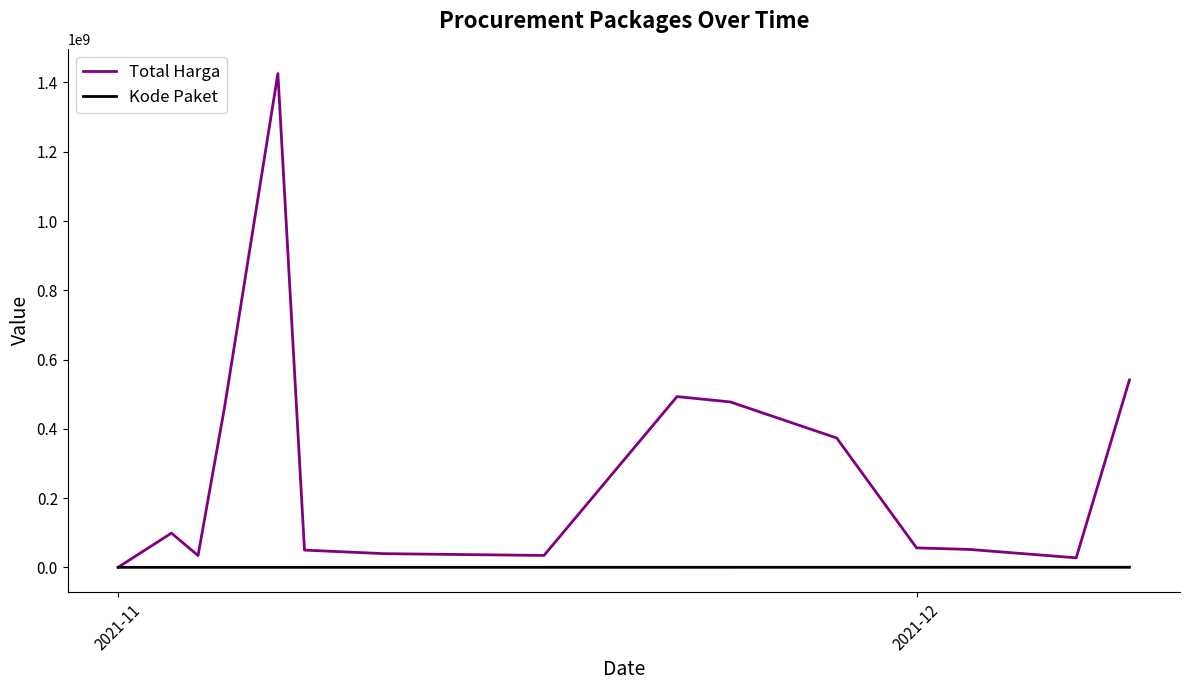

List the series in order of their overall mean, lowest first.

Kode Paket, Total Harga